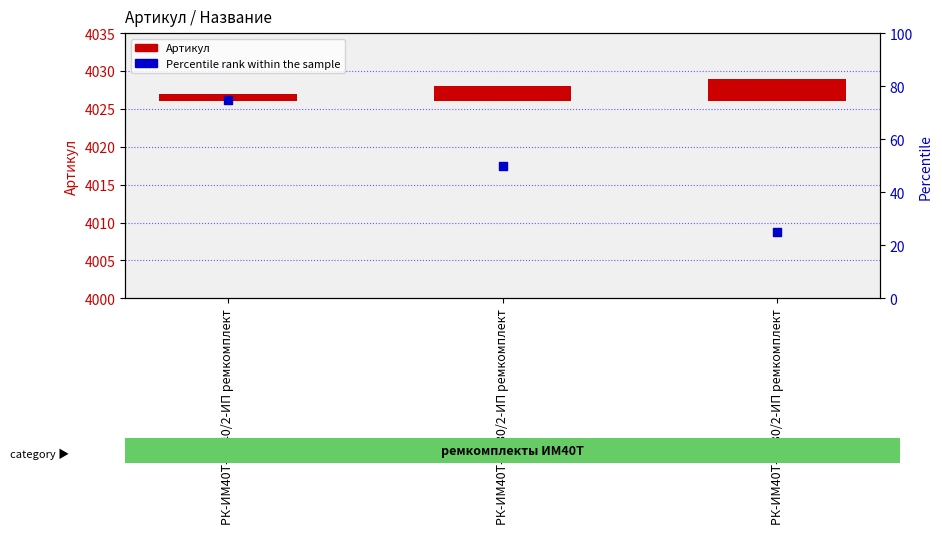

What are all the series names shown in the legend?

Артикул, Percentile rank within the sample